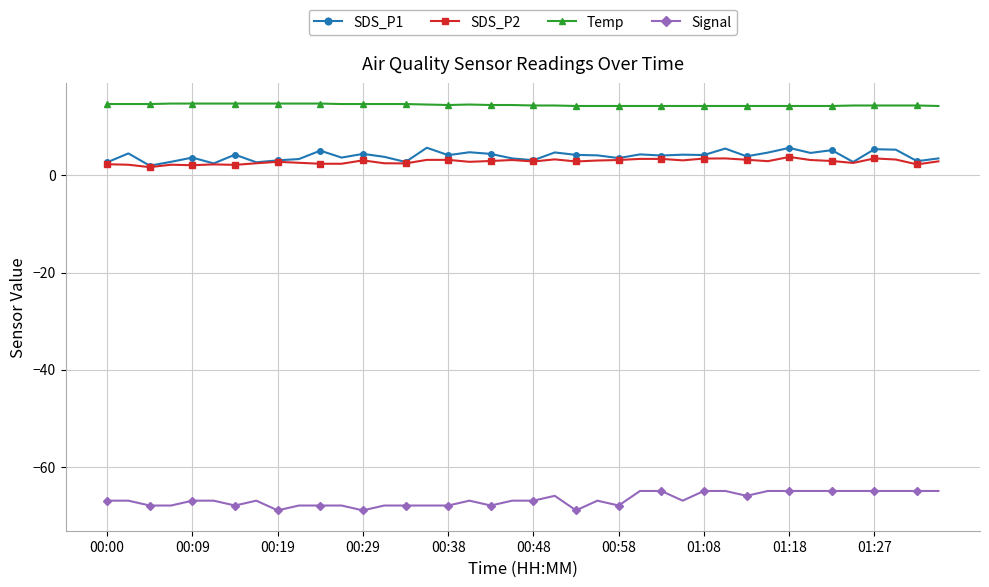

What is the greatest value displayed?

14.8